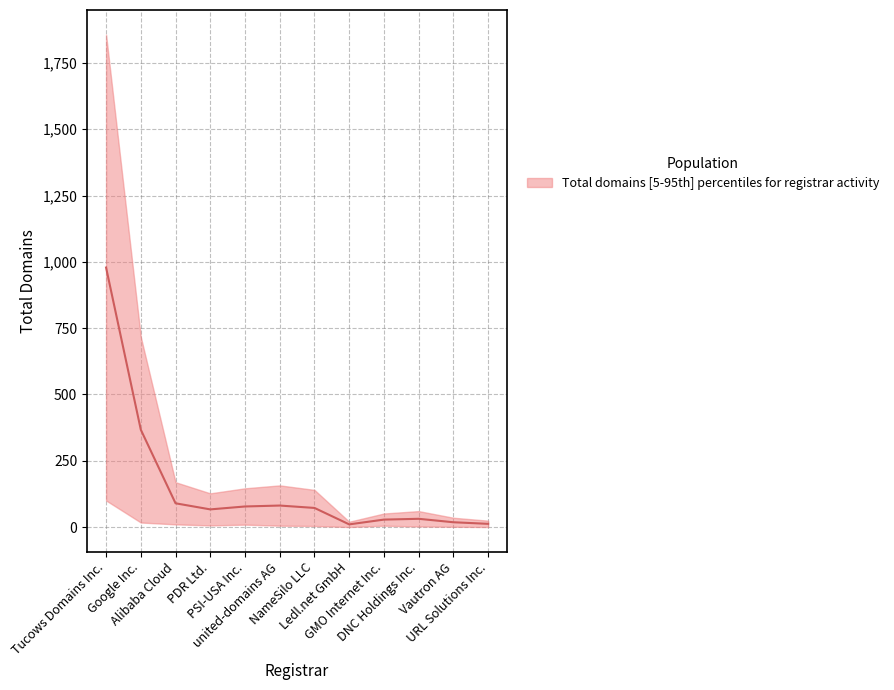

At which label does net-renews-1-yr reach its minimum?

Ledl.net GmbH